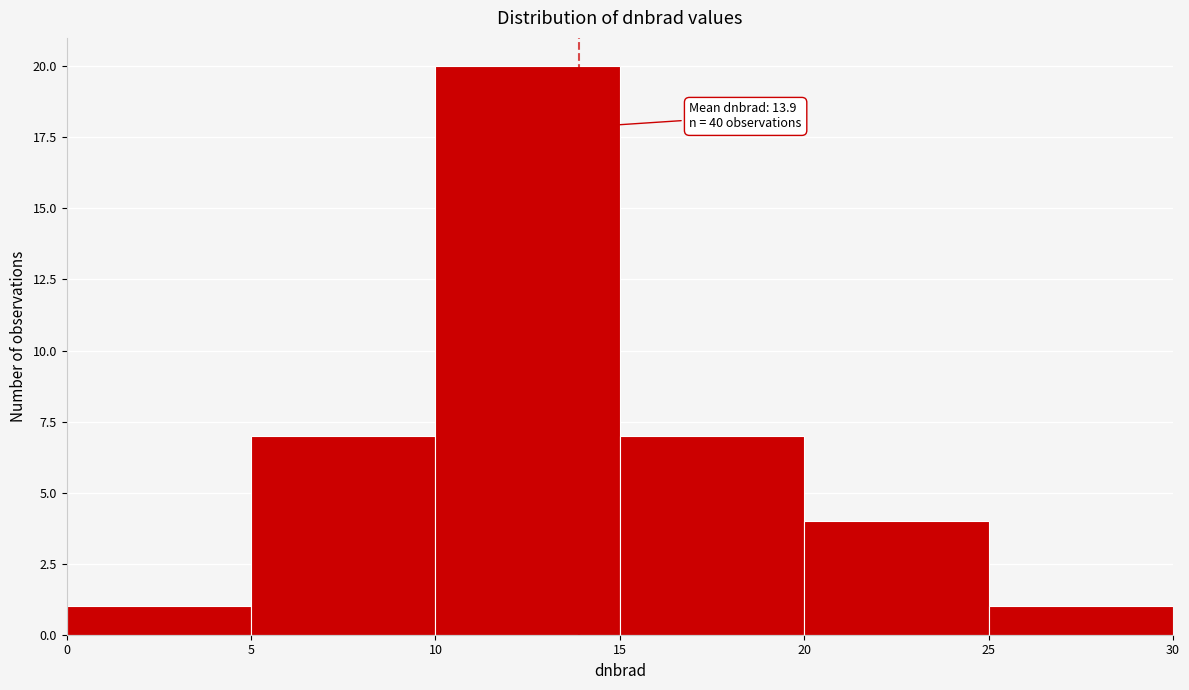

Which range on the x-axis has the tallest bar?

10 to 15